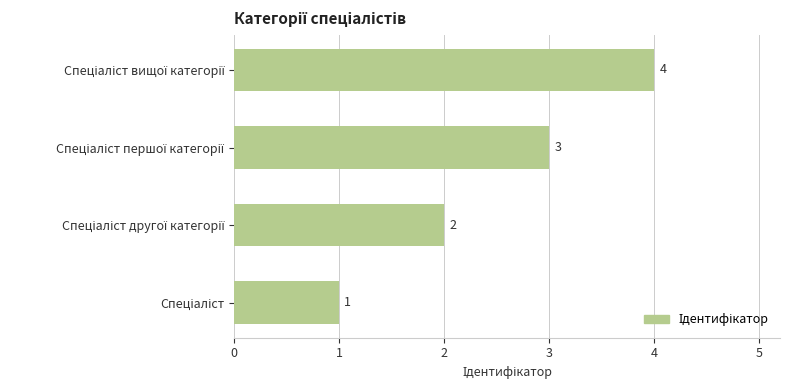

What is the difference between the maximum and minimum values?

3